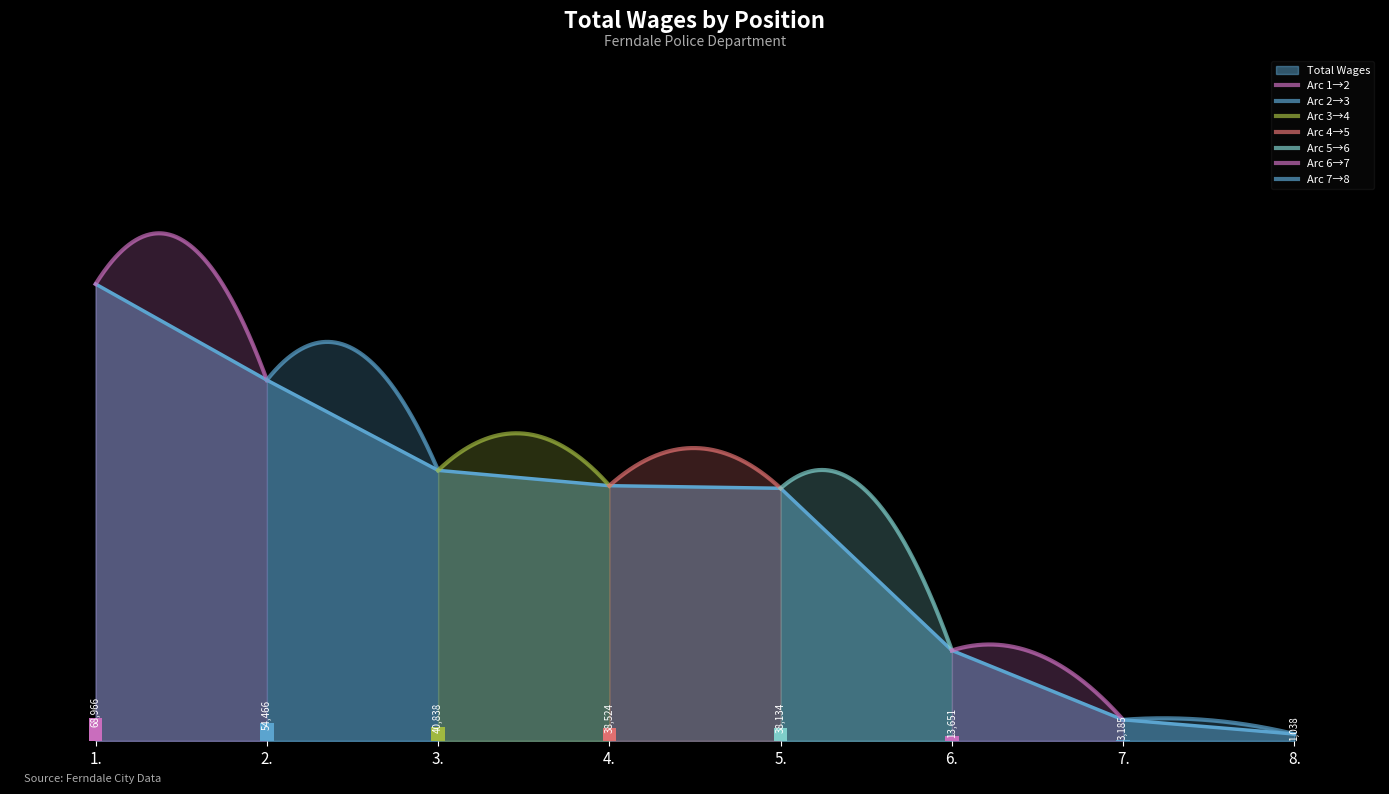

True or false: the data shows 4711 at 7..

False